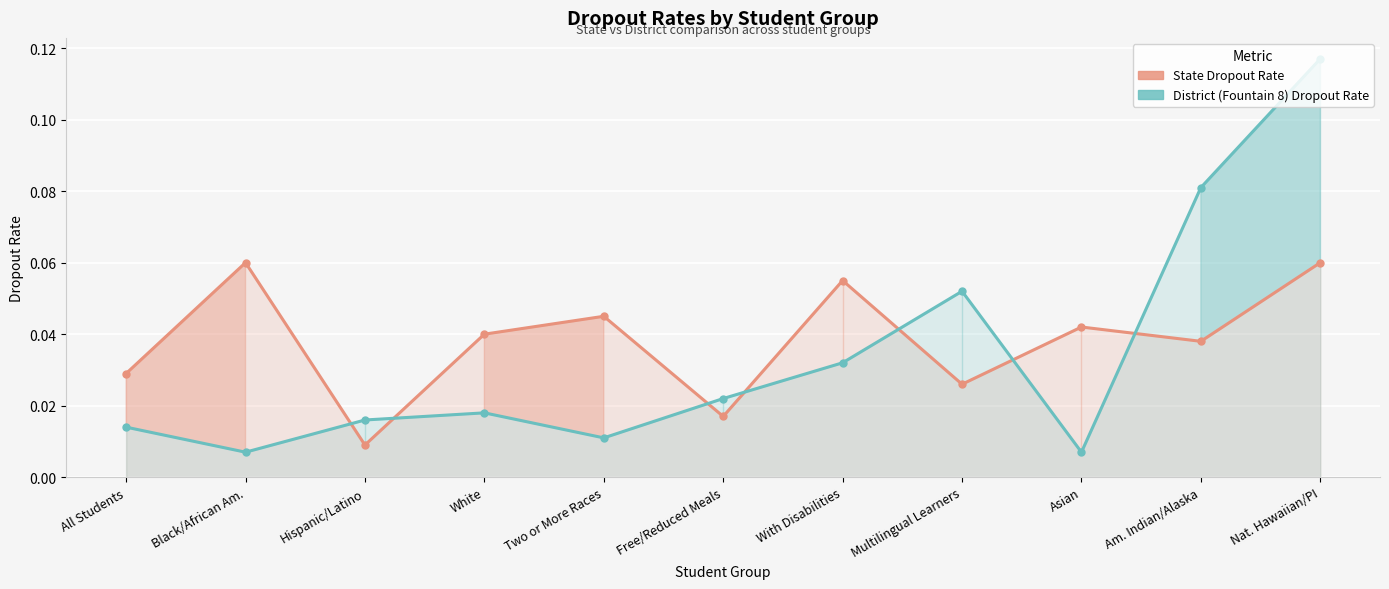

How many intersections are there between District (Fountain 8) Dropout Rate and State Dropout Rate?

7